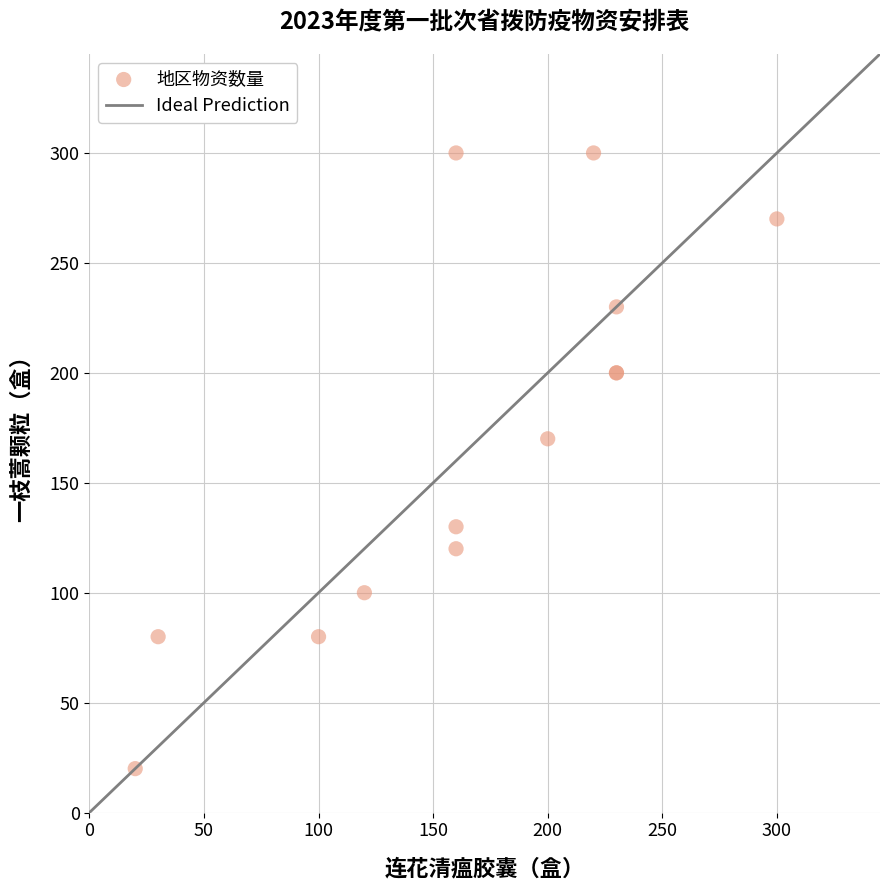

What Y value in the scatter plot is closest to 160?

170